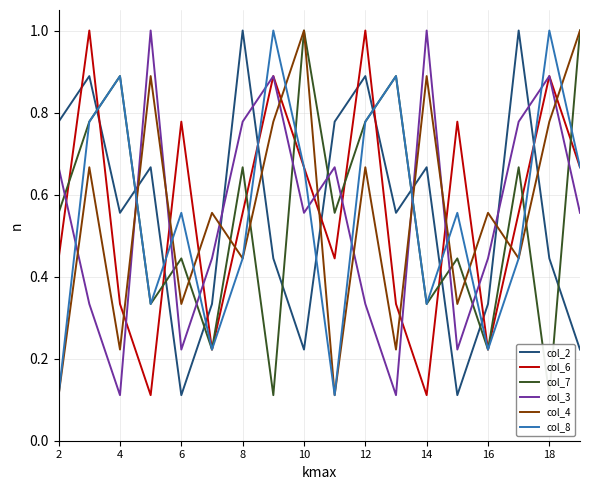

The value of col_6 at 10 is 0.3. True or false?

False